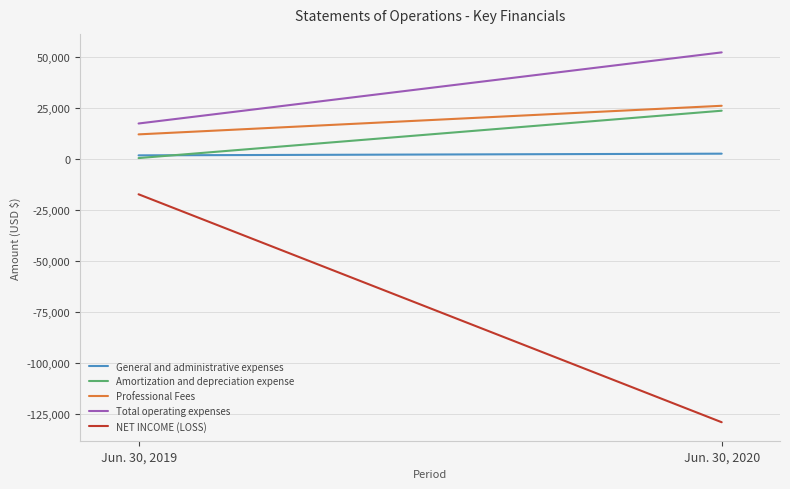

How many values in the Amortization and depreciation expense series are below 23590?

1